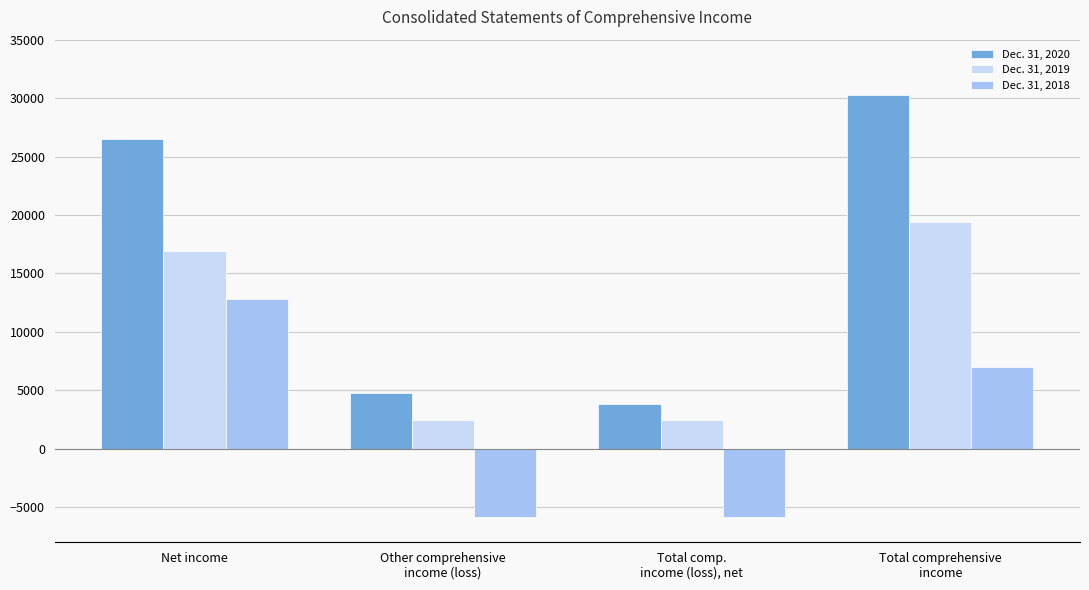

How many bars are there in total?

12